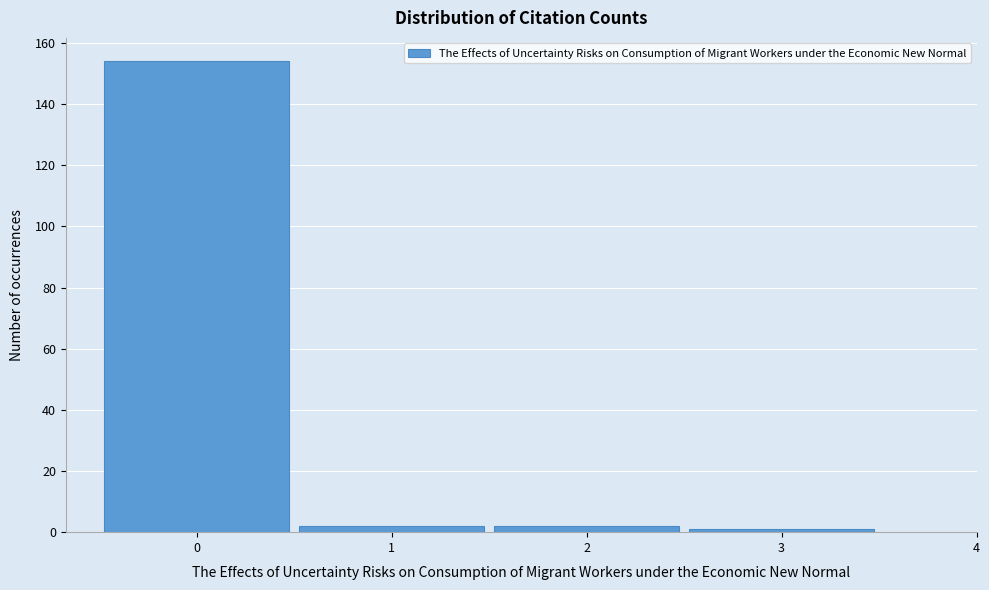

Reading left to right, transcribe this chart: for each bar, give the range it covers on the x-axis and its height. The values are not printed on the chart, so give them approximately, as read against the axis.

-0.5 to 0.5: 154
0.5 to 1.5: 2
1.5 to 2.5: 2
2.5 to 3.5: under 2